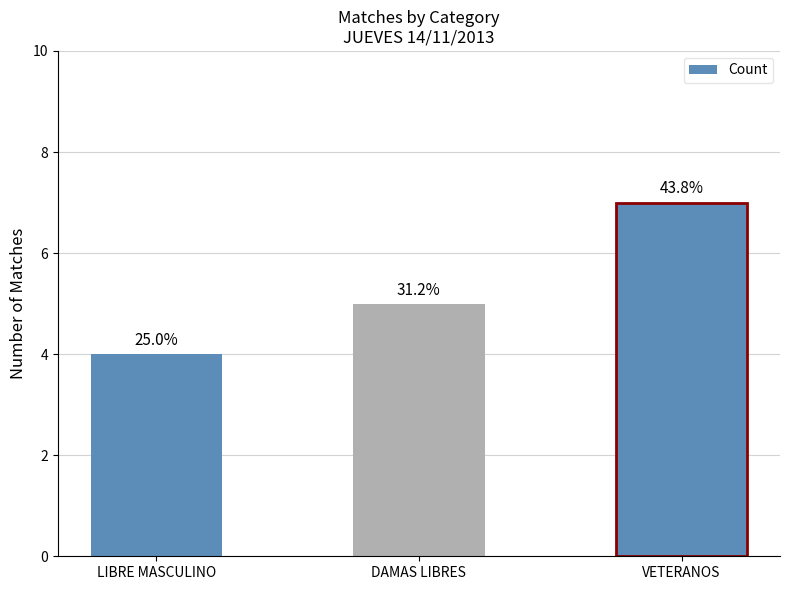

What is the label of the 1st bar from the right?

VETERANOS